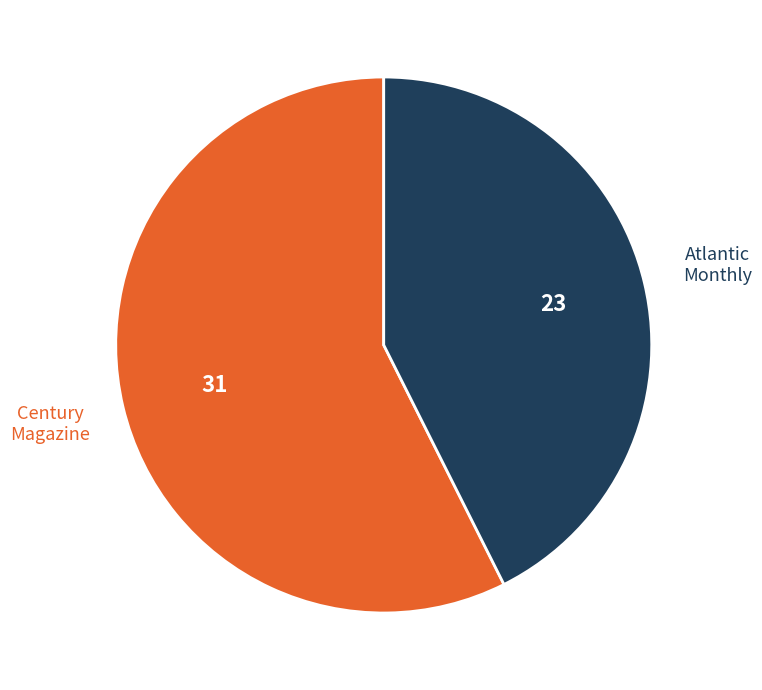

Is there a majority slice in this chart?

Yes